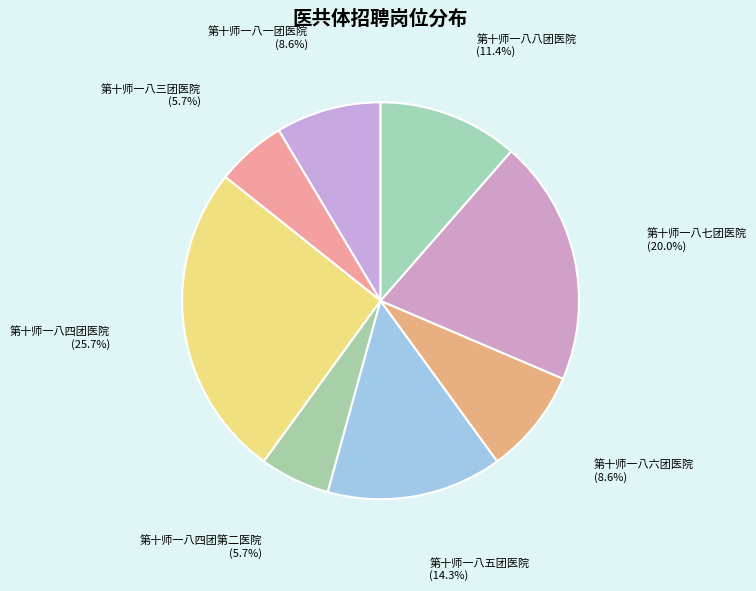

Rank the categories by value from highest to lowest.

第十师一八四团医院, 第十师一八七团医院, 第十师一八五团医院, 第十师一八八团医院, 第十师一八一团医院, 第十师一八六团医院, 第十师一八三团医院, 第十师一八四团第二医院